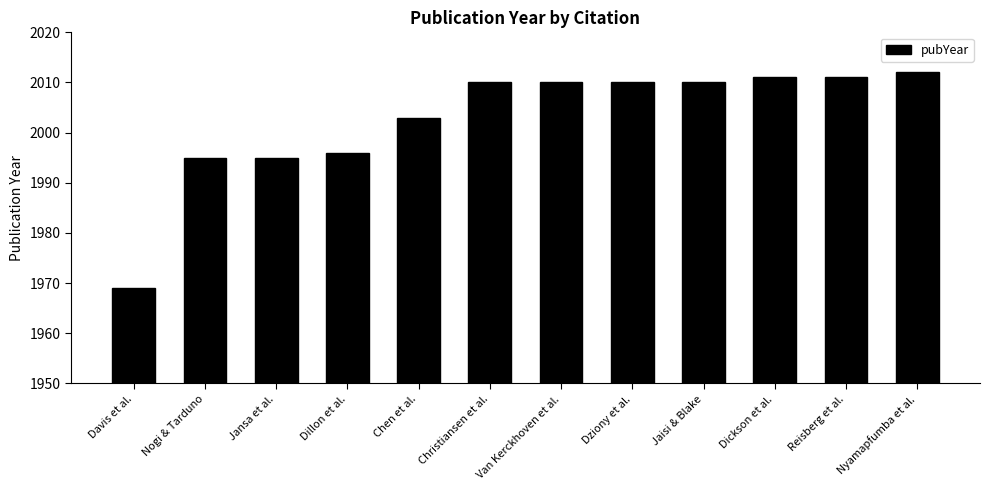

Are the bars grouped side by side (vs. stacked)?

No